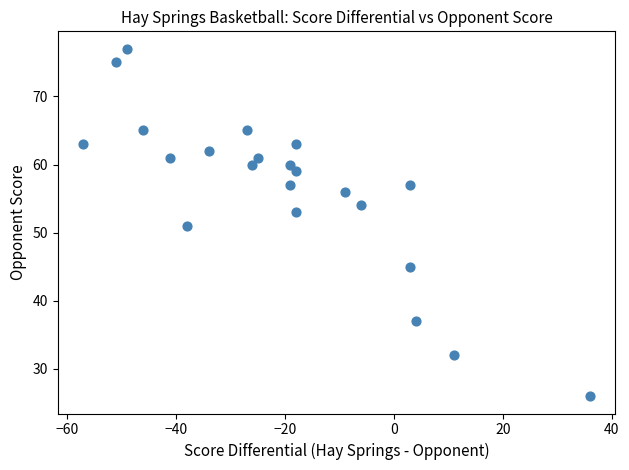

What is the range of X values (max minus min)?

93